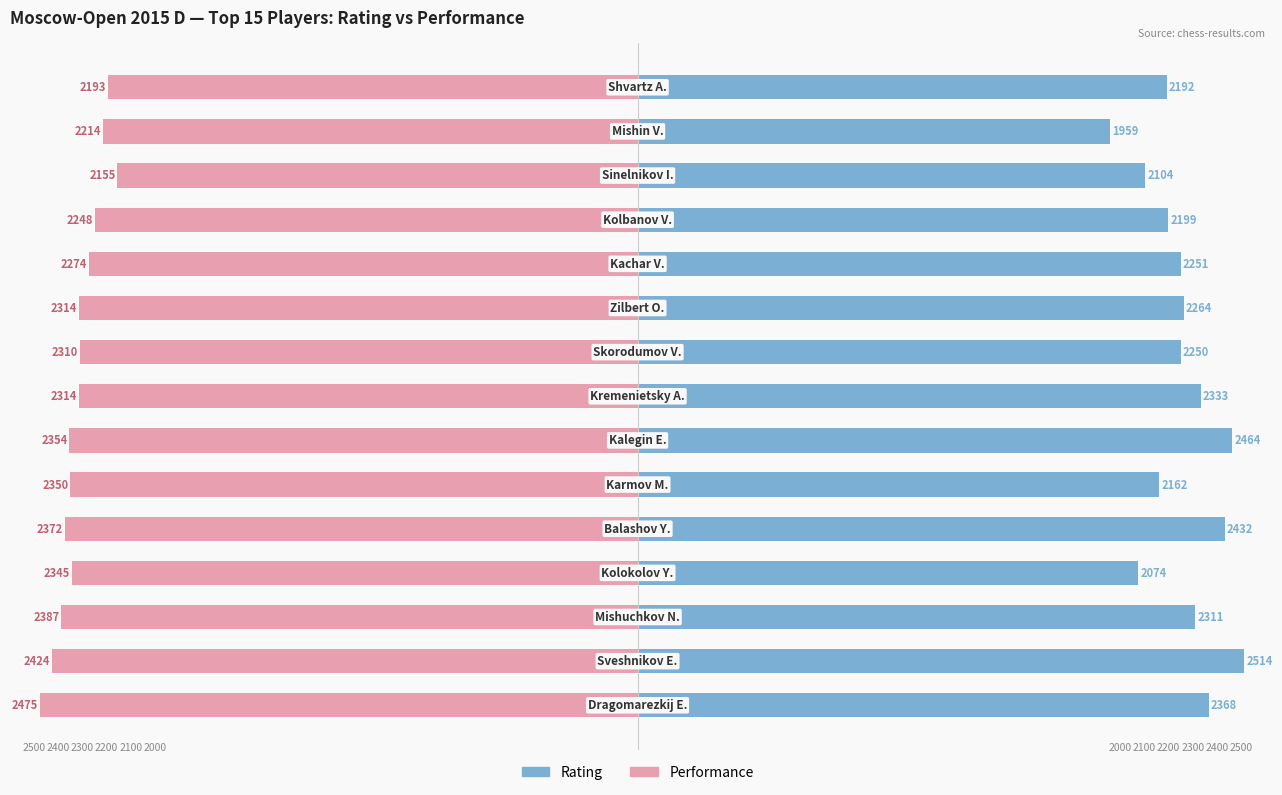

How many categories are shown in the chart?

15